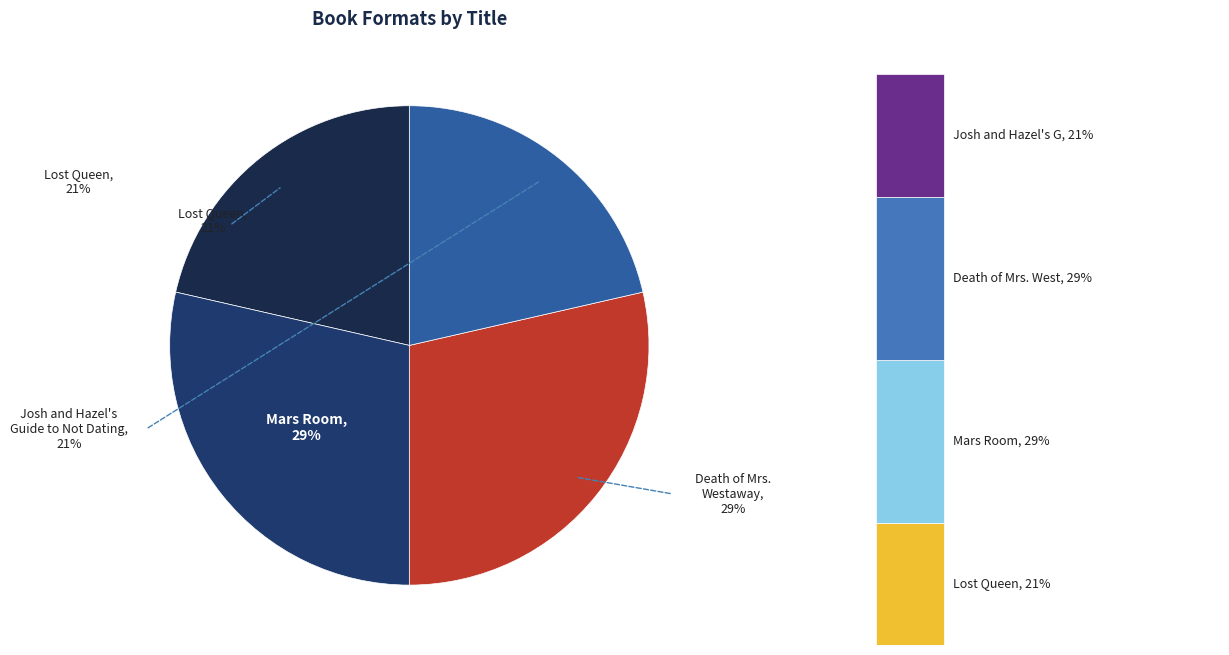

Does Lost Queen represent more than half of the total?

No